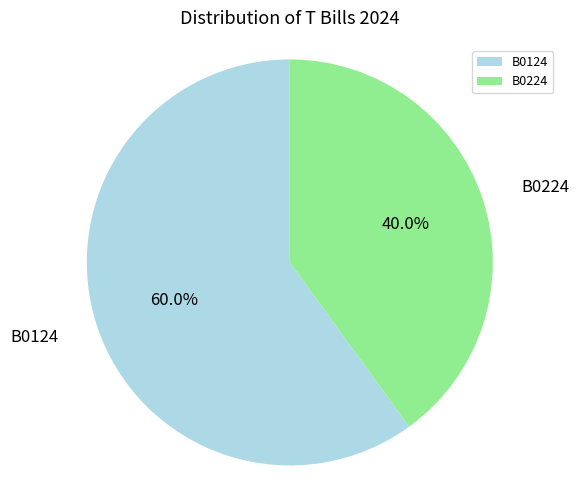

The B0224 slice represents 40% of the pie. True or false?

True